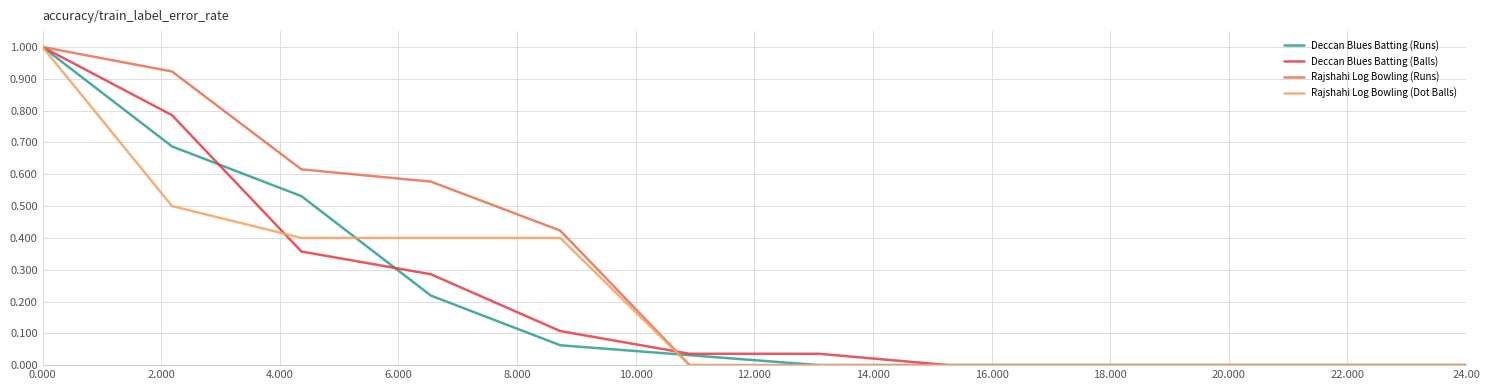

How many lines are shown in the chart?

4